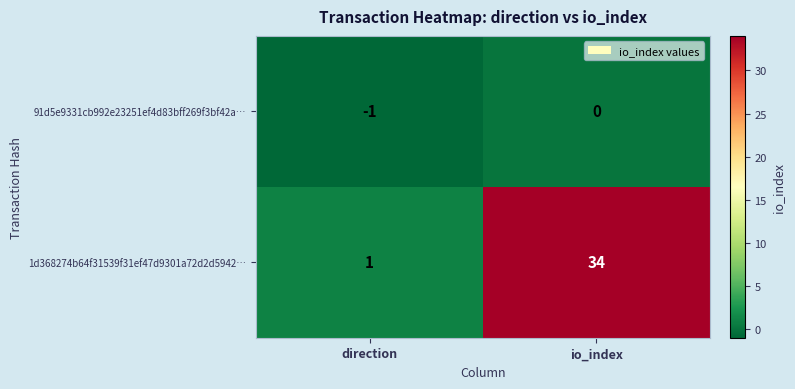

At direction, list the series in order from smallest to largest.

91d5e9331cb992e23251ef4d83bff269f3bf42a…, 1d368274b64f31539f31ef47d9301a72d2d5942…